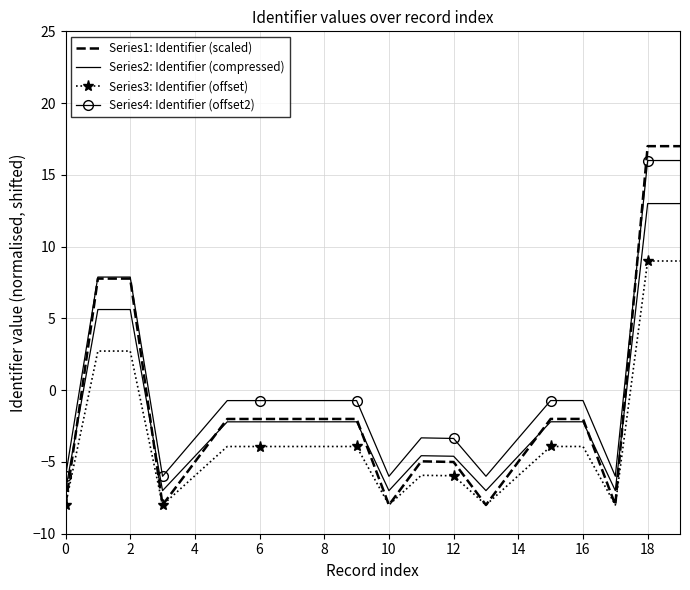

What is the lowest value of the Series4: Identifier (offset2) series?

-6.0